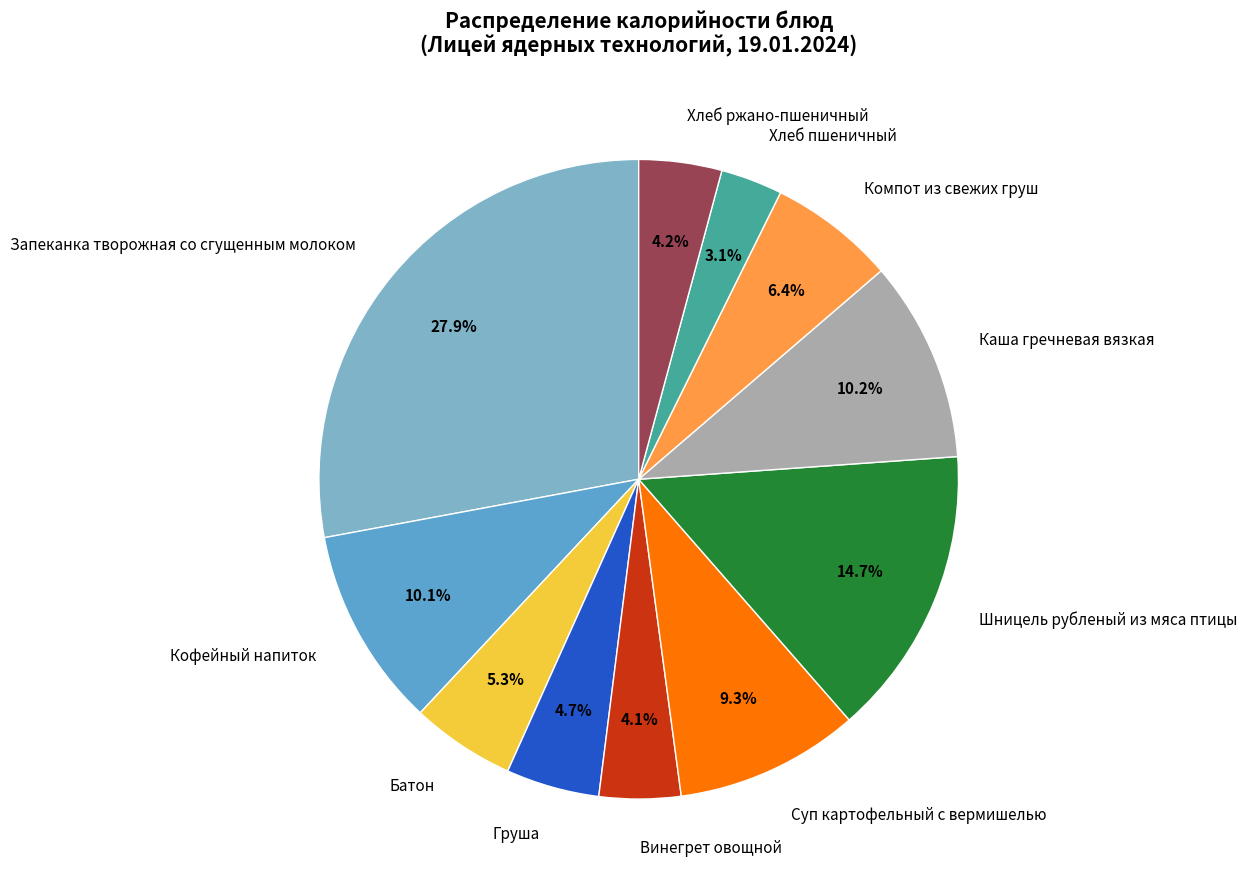

Is Хлеб пшеничный the majority of the pie?

No